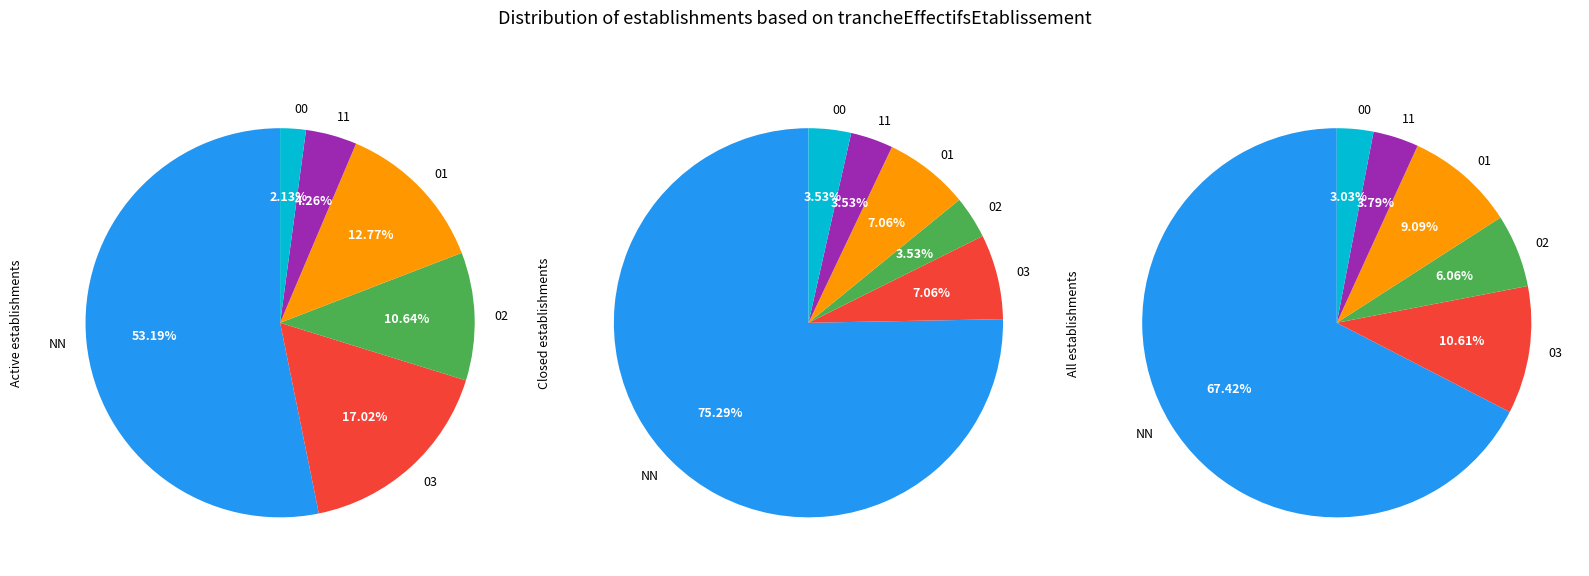

Combined, do 11 and NN account for over 50%?

Yes